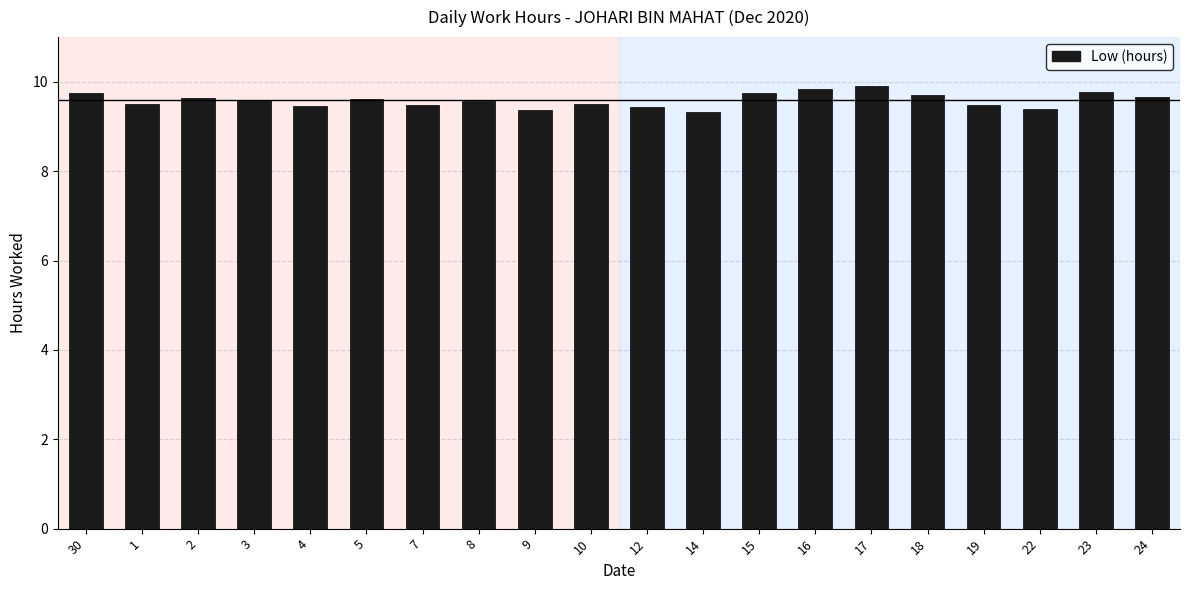

What is the difference between the second highest and minimum values?

0.5